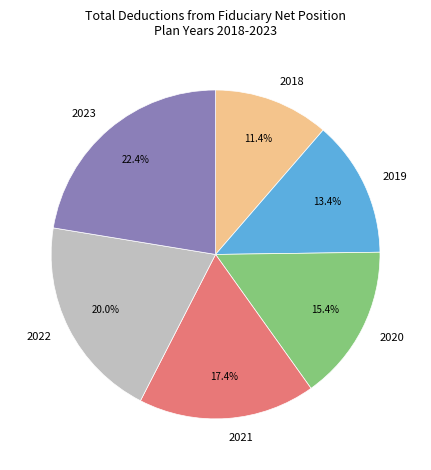

Between 2019 and 2020, which is larger?

2020